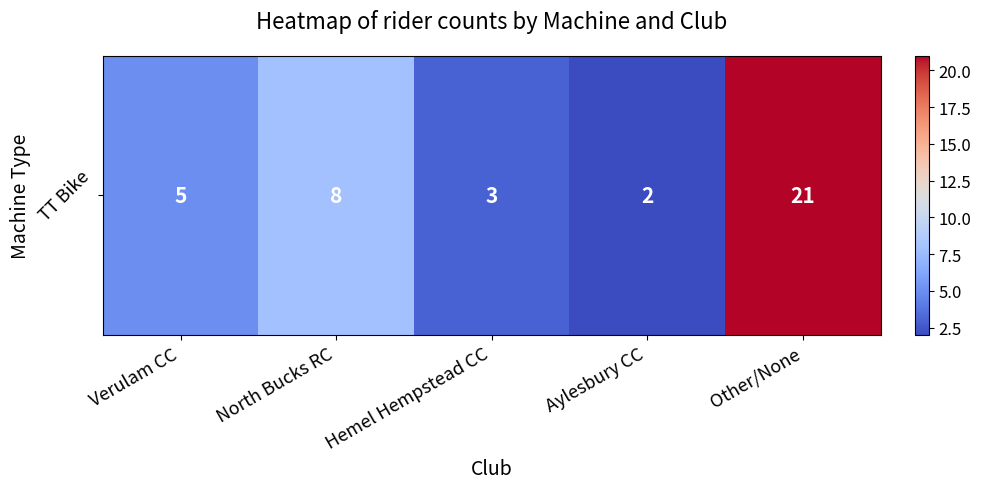

Where does the data first go above 5?

North Bucks RC